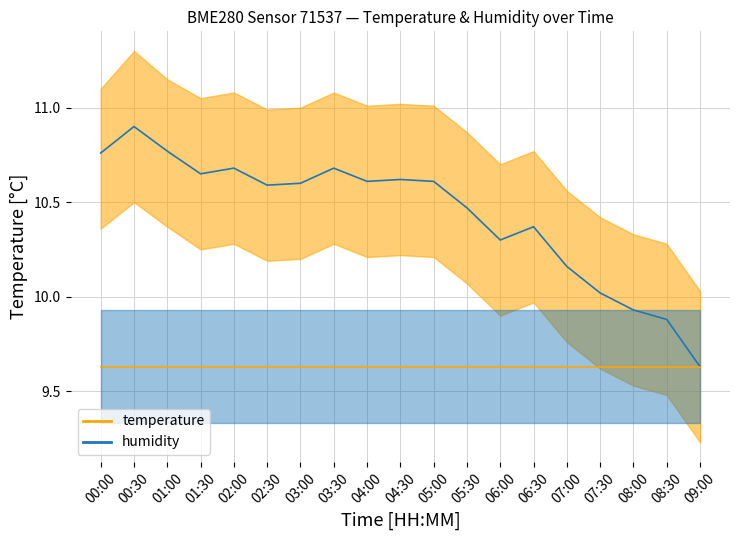

Which category has the highest value in the temperature_line series?

00:30